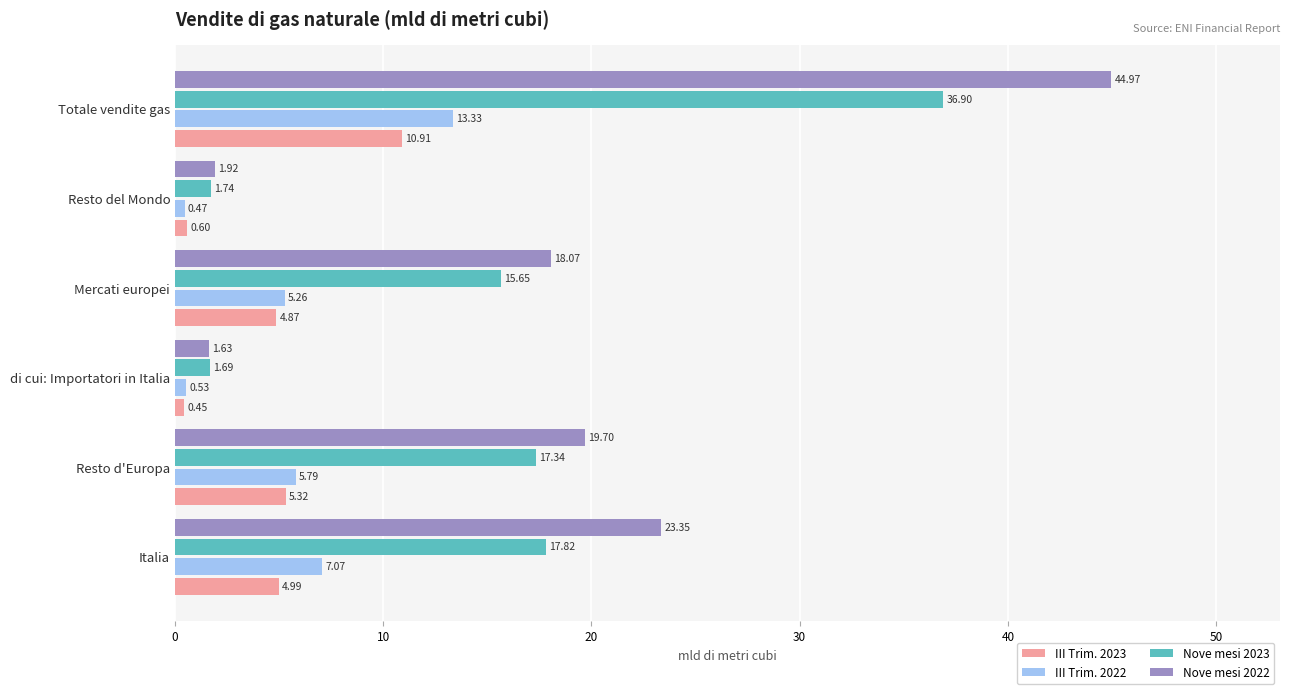

What is the difference between the maximum and minimum values in the III Trim. 2023 series?

10.5